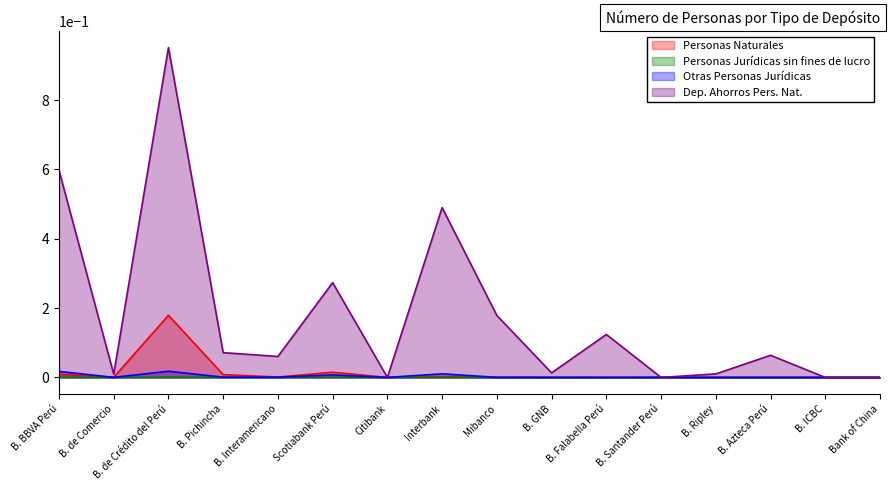

At which label is Dep. Ahorros Pers. Nat. closest to 0?

Citibank